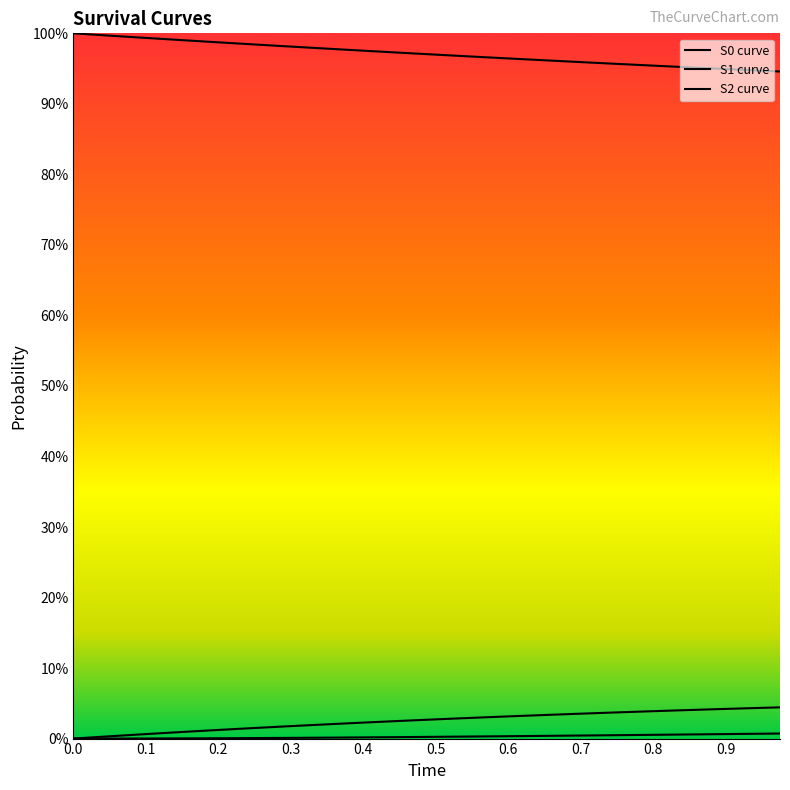

What is the label of the 2nd point from the left?

0.1